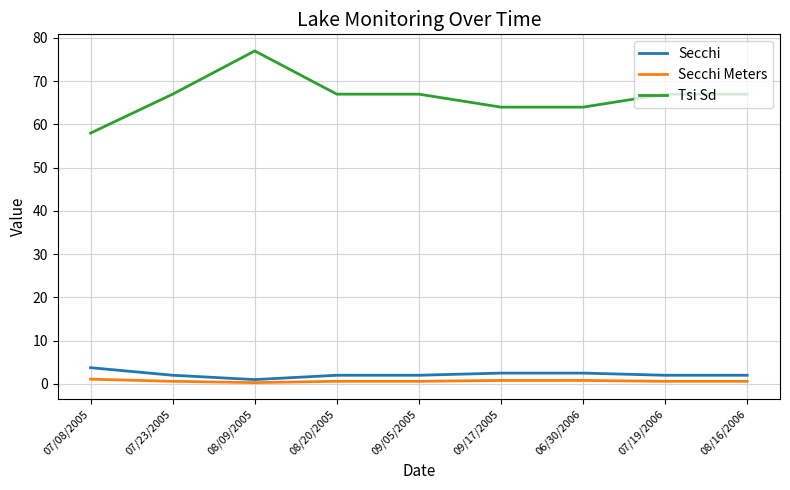

Which series has the largest range (max minus min)?

Tsi Sd